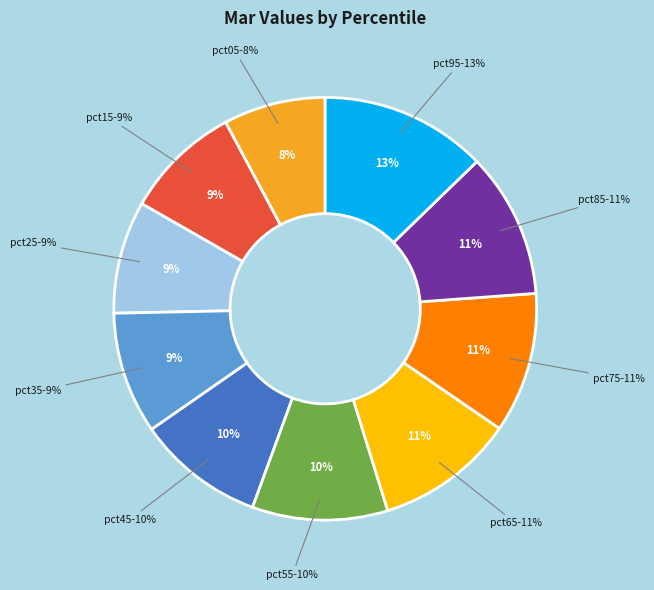

What portion of the pie excludes pct35?

90.7%